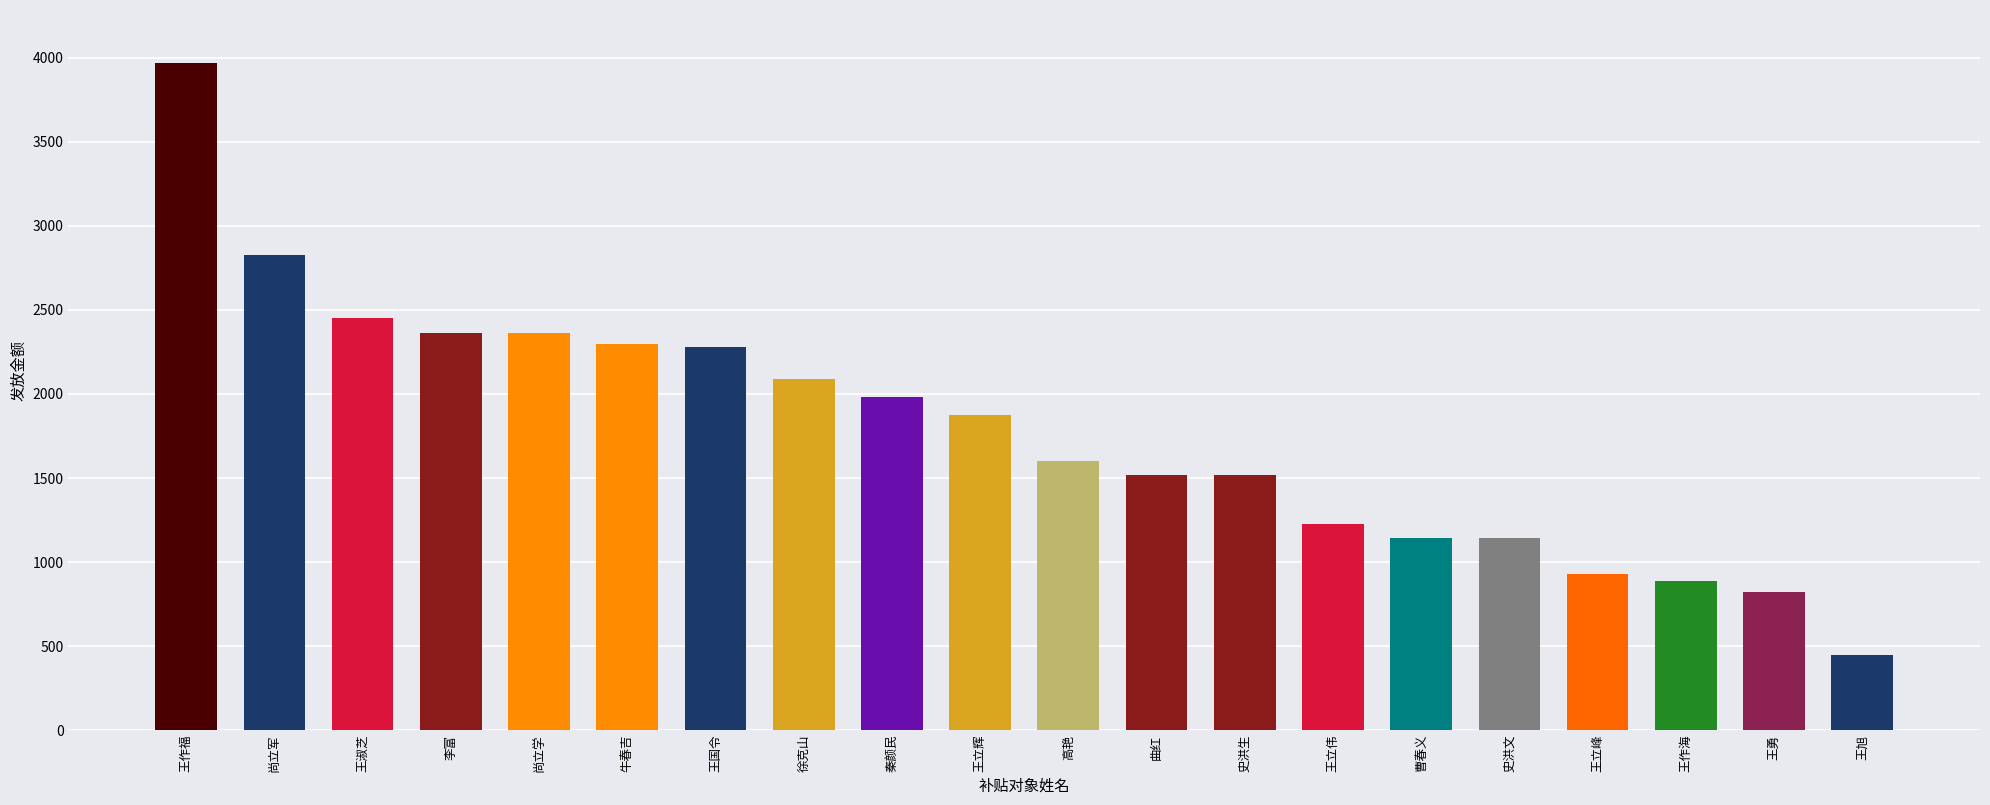

What is the label of the 1st bar from the left?

王作福